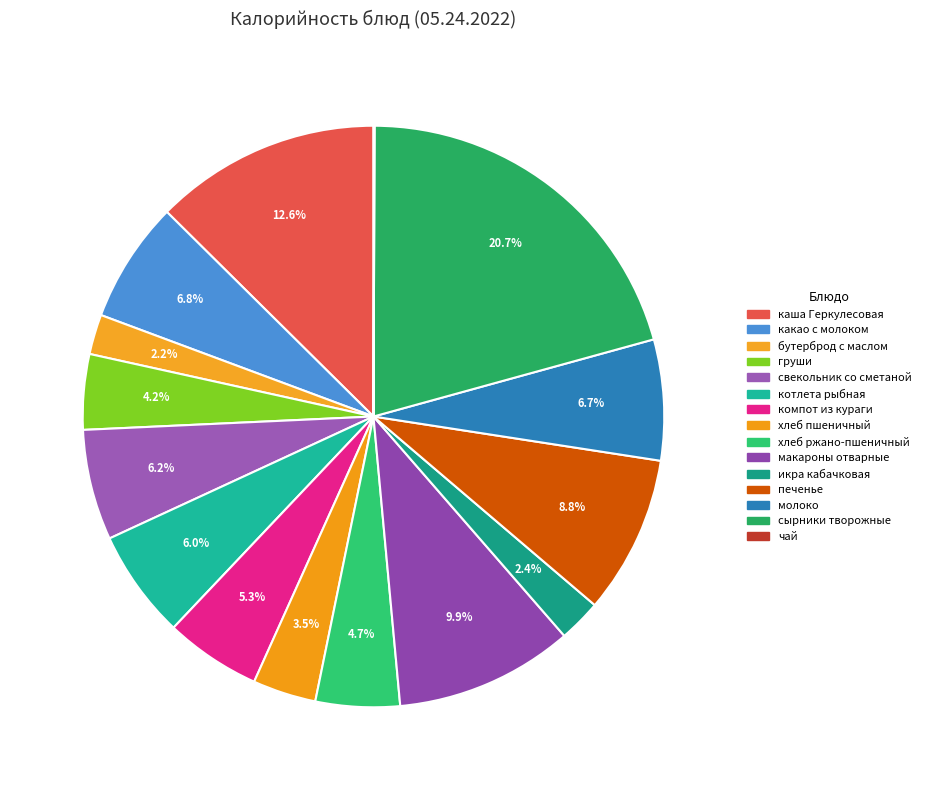

What percentage is the бутерброд с маслом slice, to the nearest percent?

2%